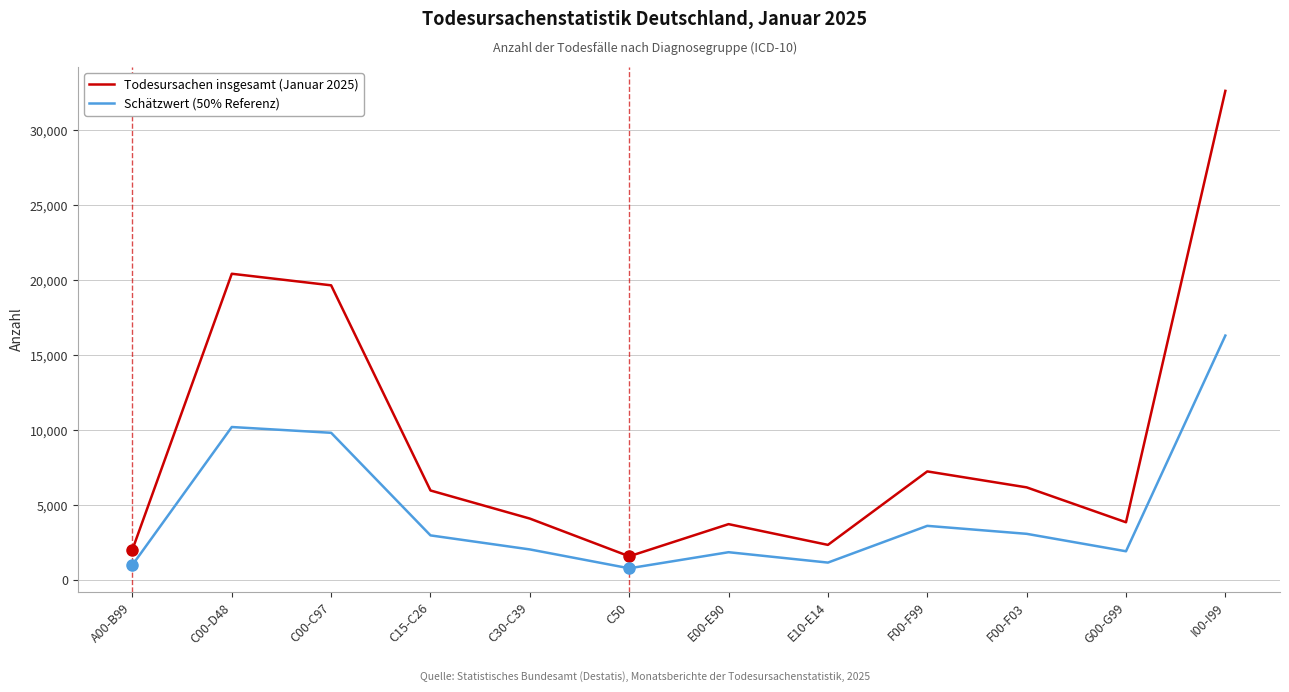

True or false: Todesursachen insgesamt (Januar 2025) and Schätzwert (50% Referenz) intersect in this chart.

False